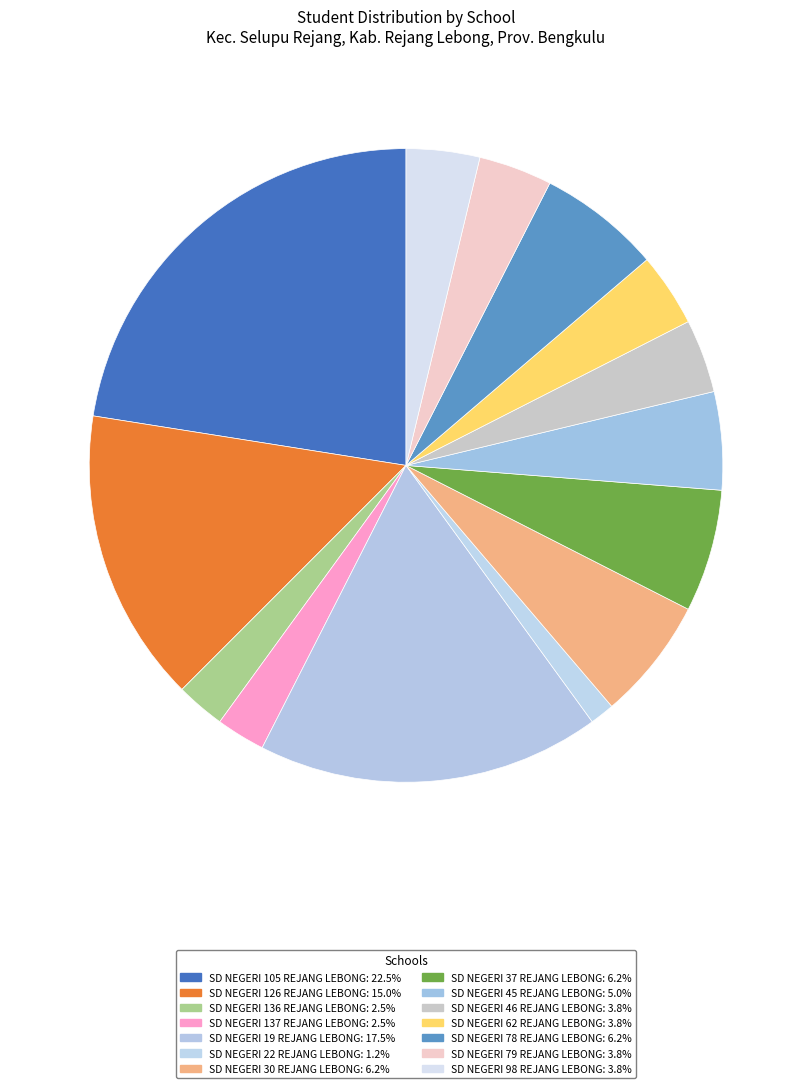

True or false: SD NEGERI 98 REJANG LEBONG accounts for 4% of the total.

True